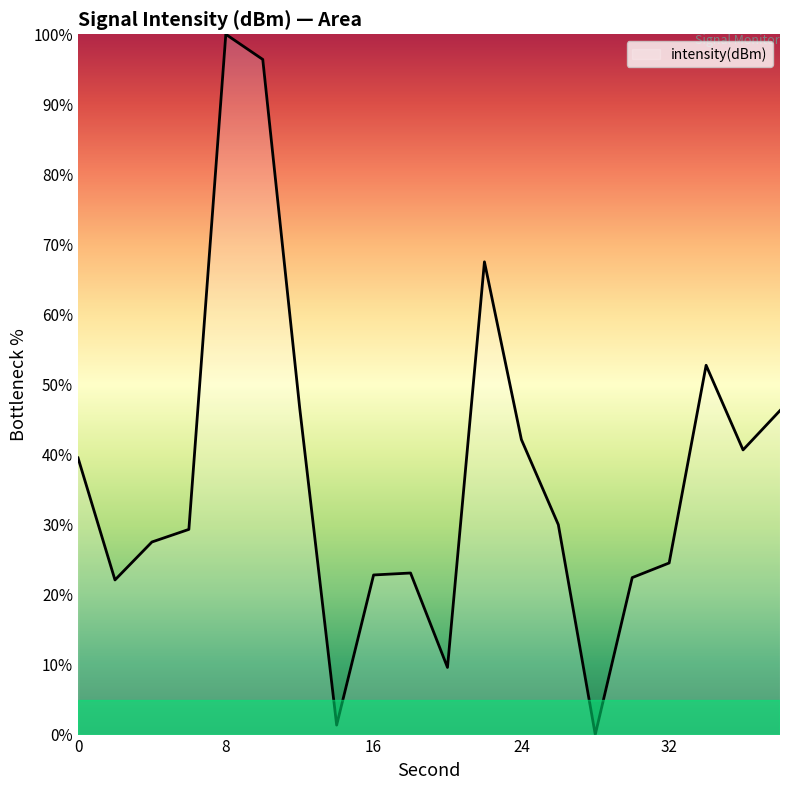

What is the maximum value shown in the chart?

100.0